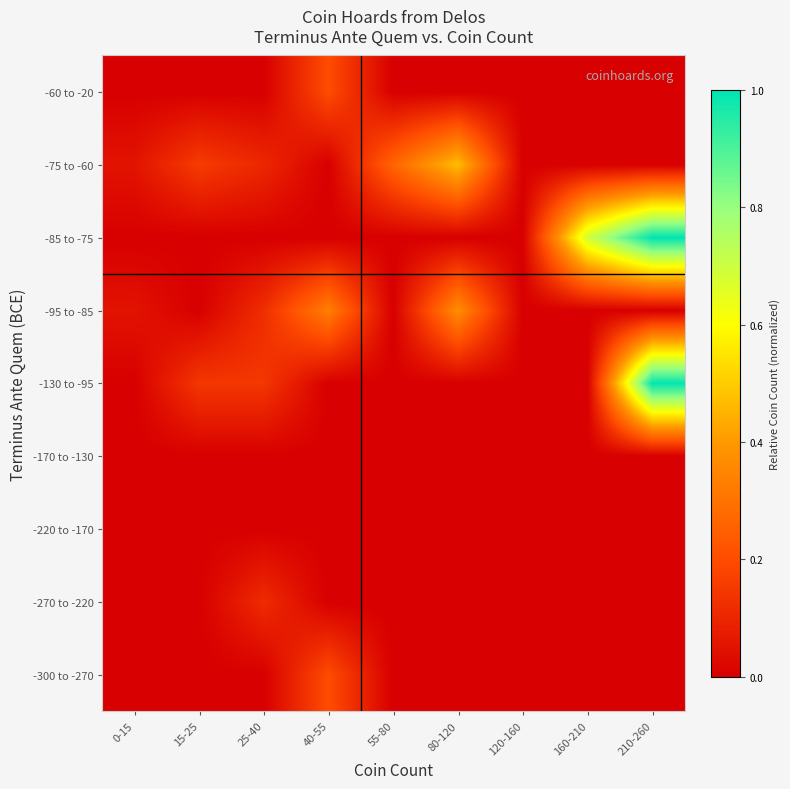

Rank the series by their maximum value, from highest to lowest.

-85 to -75, -130 to -95, -75 to -60, -95 to -85, -300 to -270, -60 to -20, -270 to -220, -220 to -170, -170 to -130